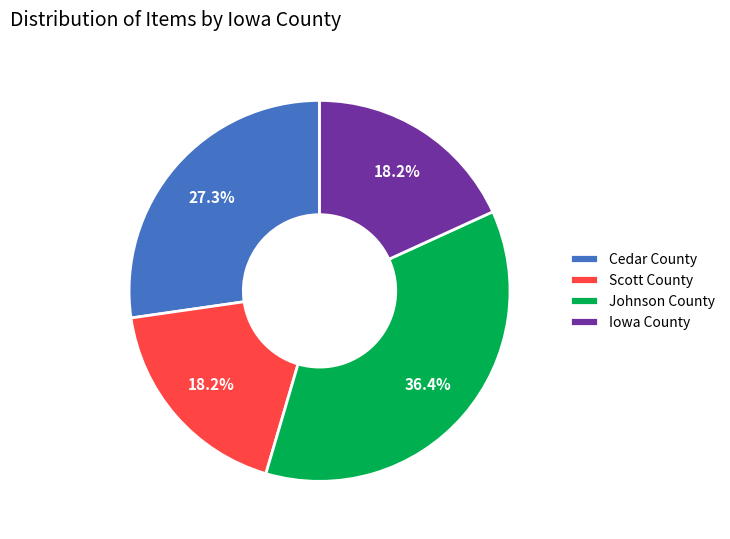

What portion of the pie excludes Iowa County?

81.8%